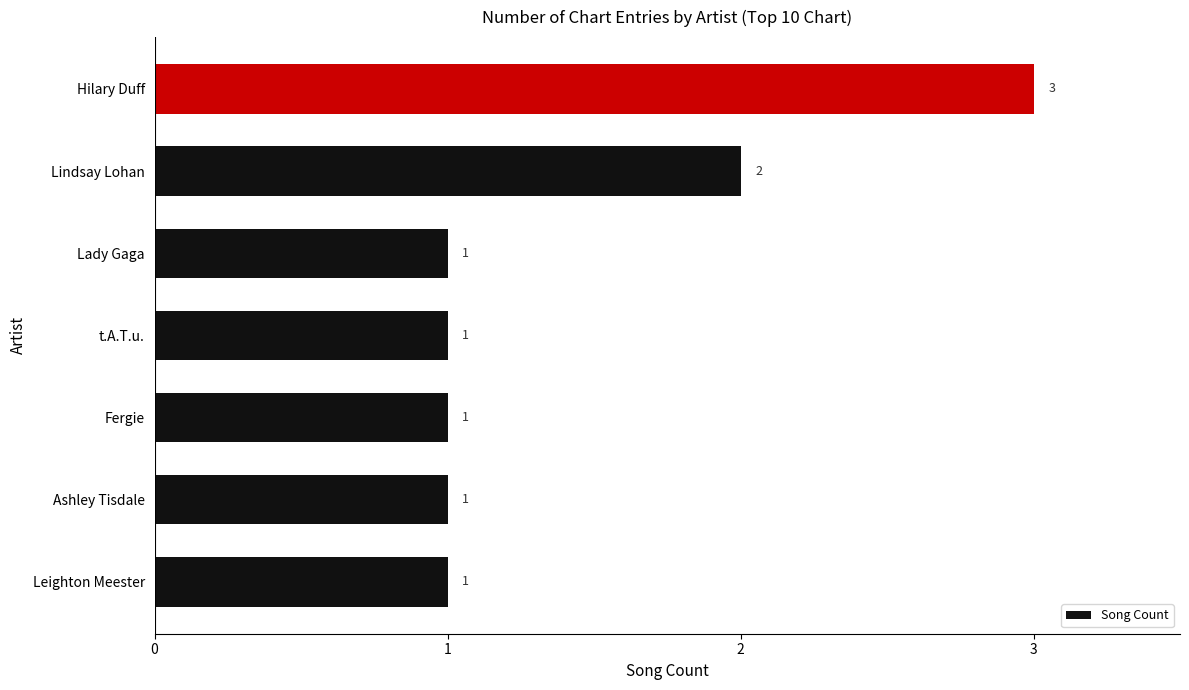

The value at Lindsay Lohan is 2. True or false?

True